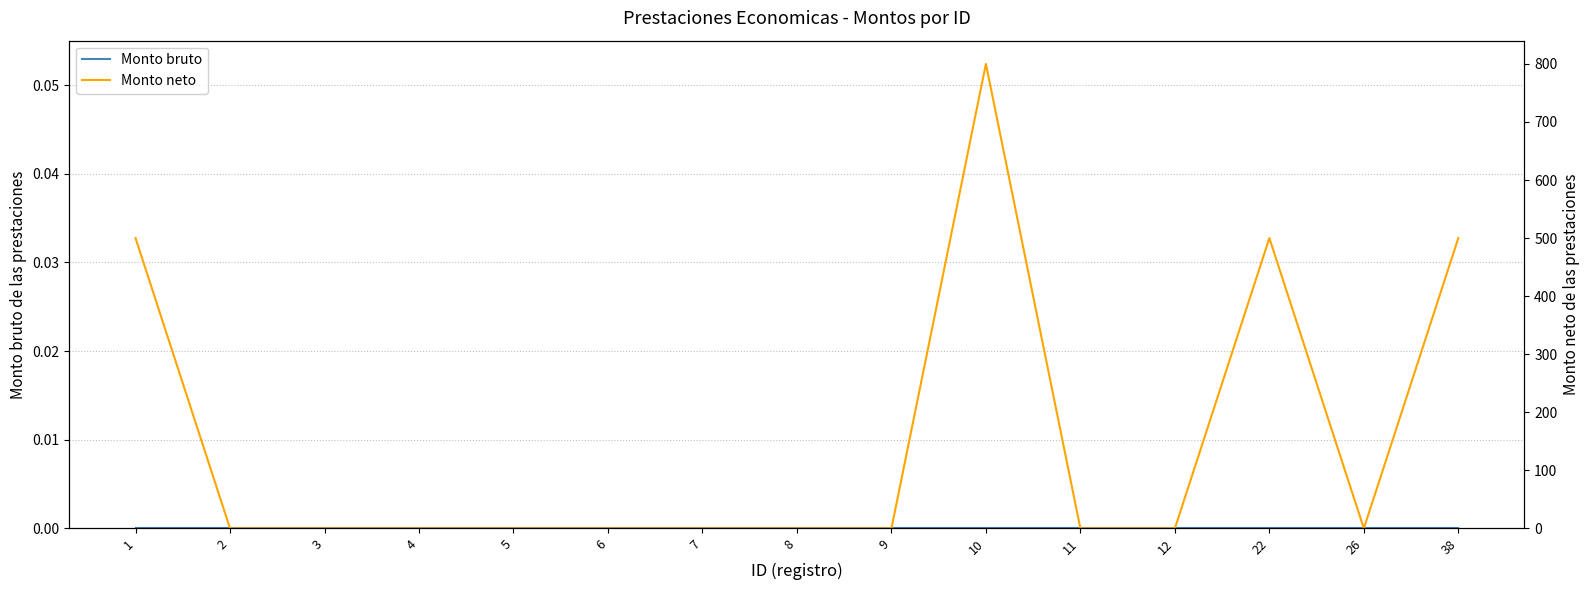

True or false: Monto neto and Monto bruto cross at least once.

False